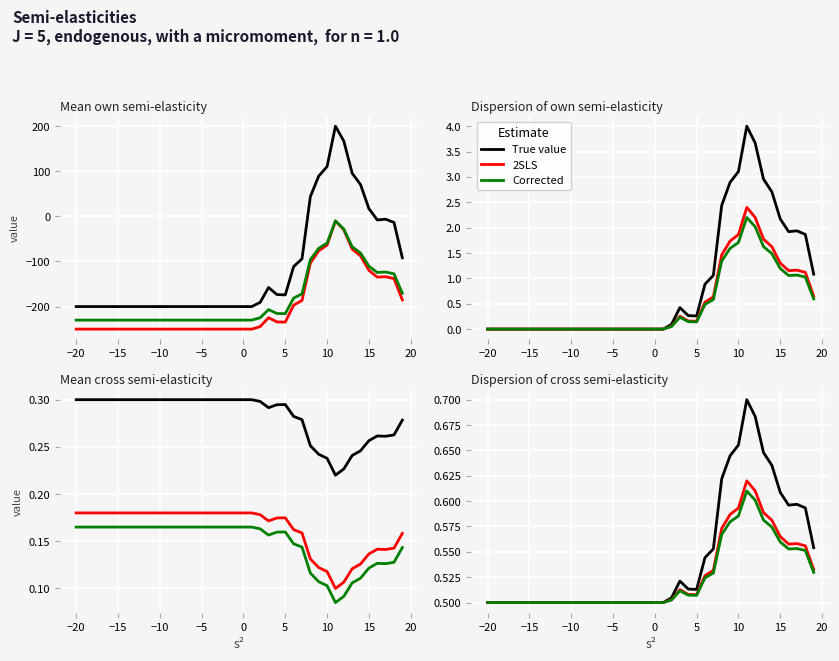

True or false: True value has more than 0 points higher than both neighbors.

True